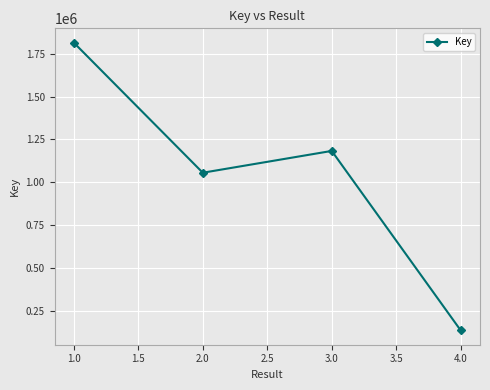

What is the change in value from 2.0 to 4.0?

-921433